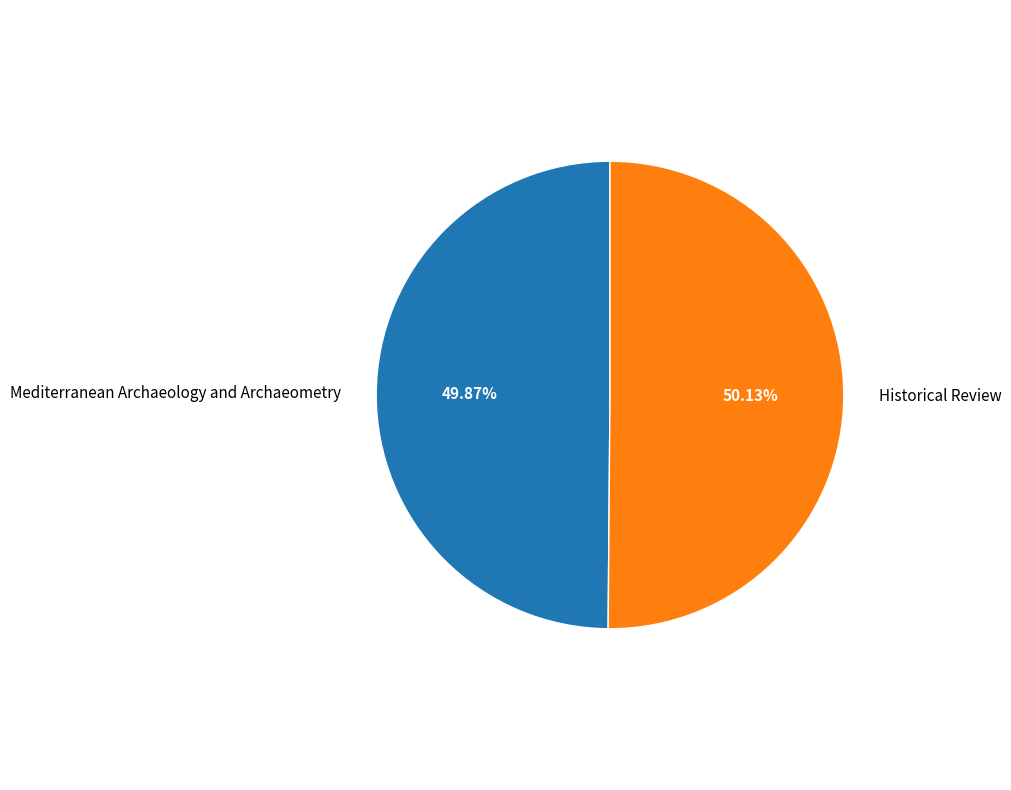

To the nearest percent, what percentage of the pie is Historical Review?

50%